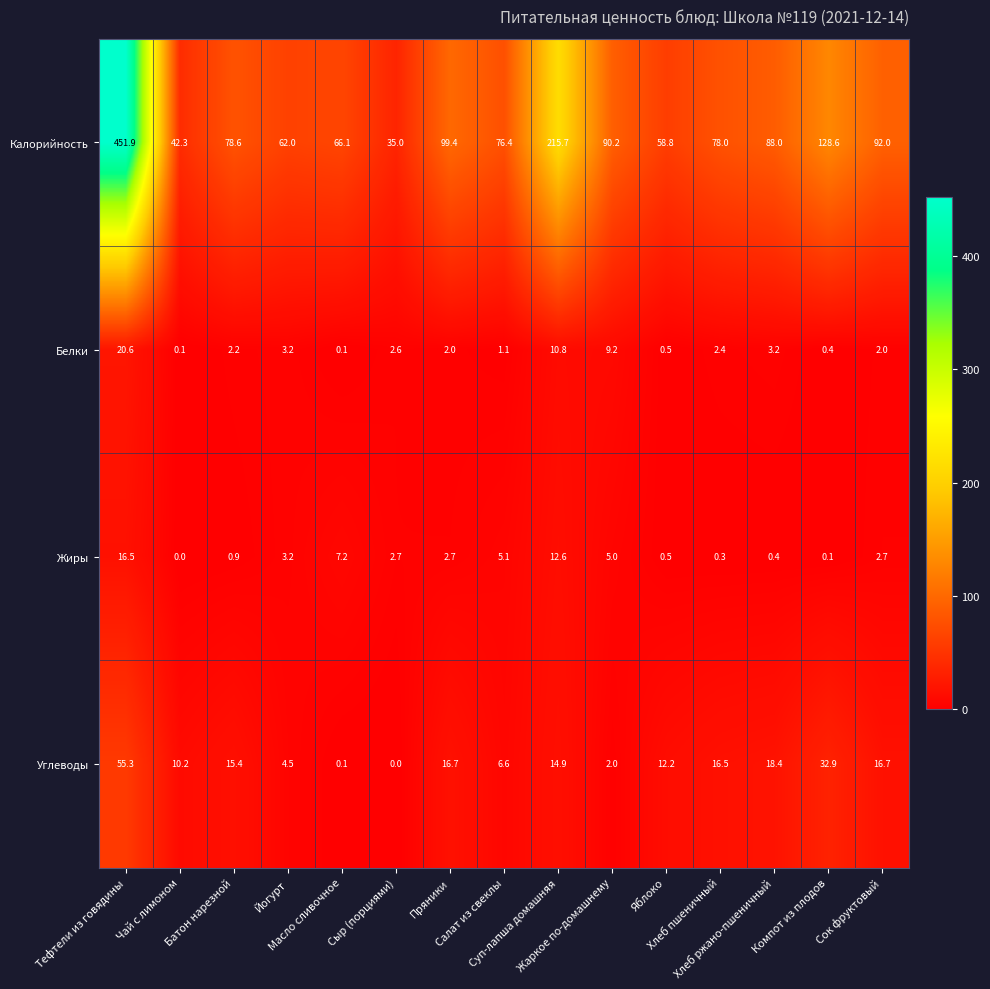

How many data points in Белки are less than 2?

5